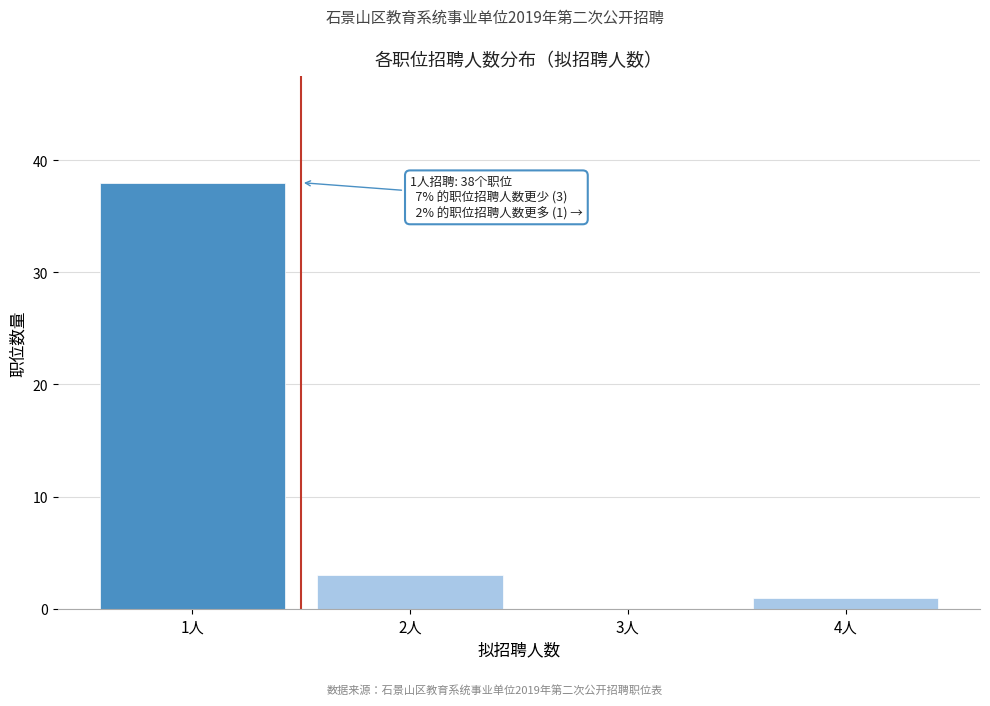

Reading left to right, what are all the values shown in this chart?

1人=38	2人=3	3人=0	4人=1